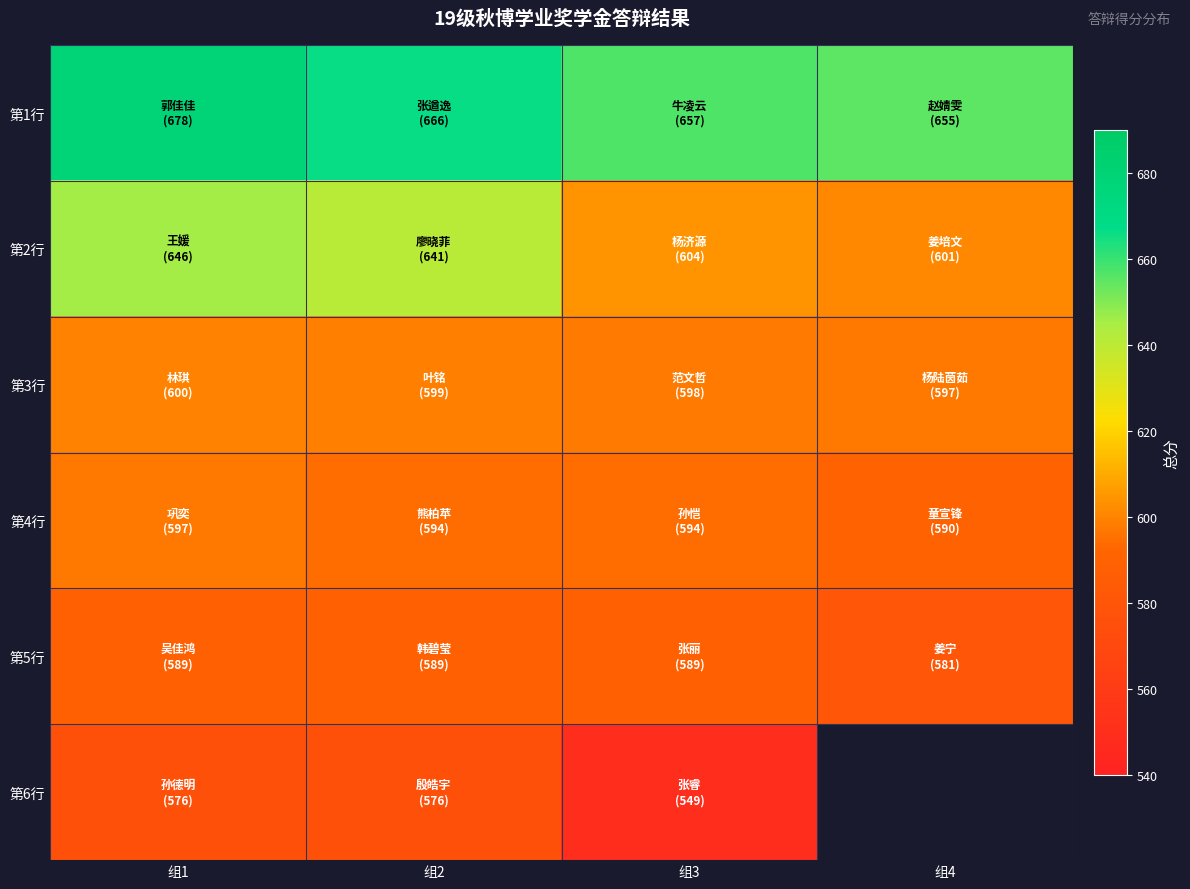

The 第1行 series shows 244.7 at 组3. True or false?

False